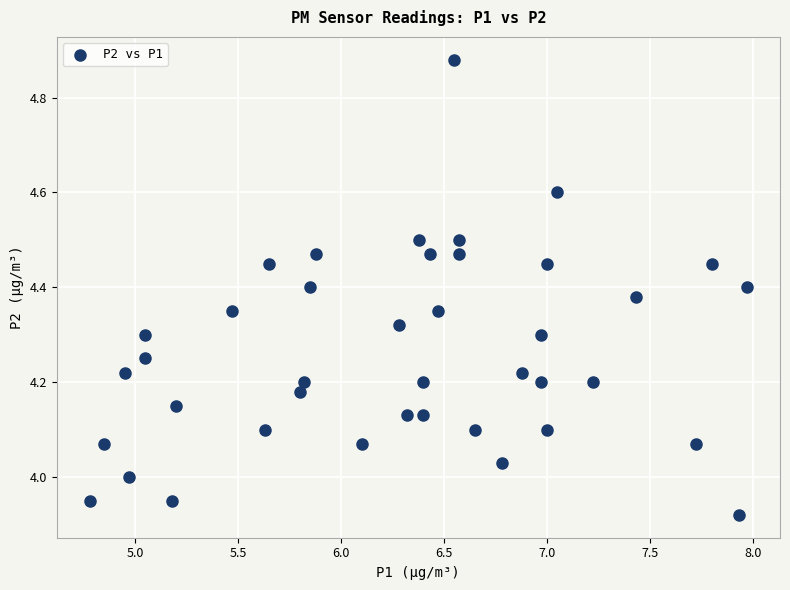

What is the range of Y values (max minus min)?

1.0